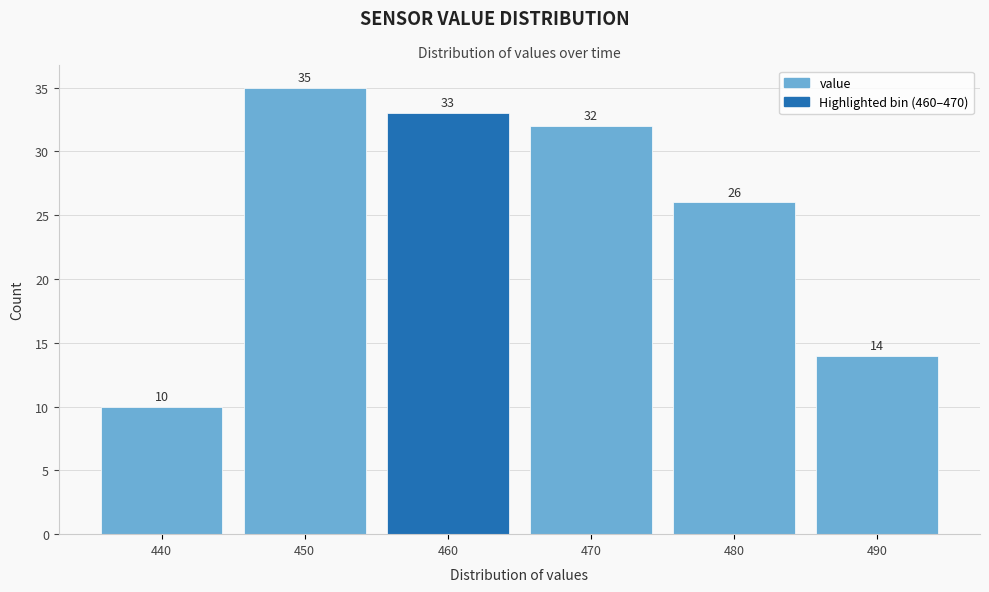

Reading right to left, transcribe all the data shown in this chart.

490=14	480=26	470=32	460=33	450=35	440=10